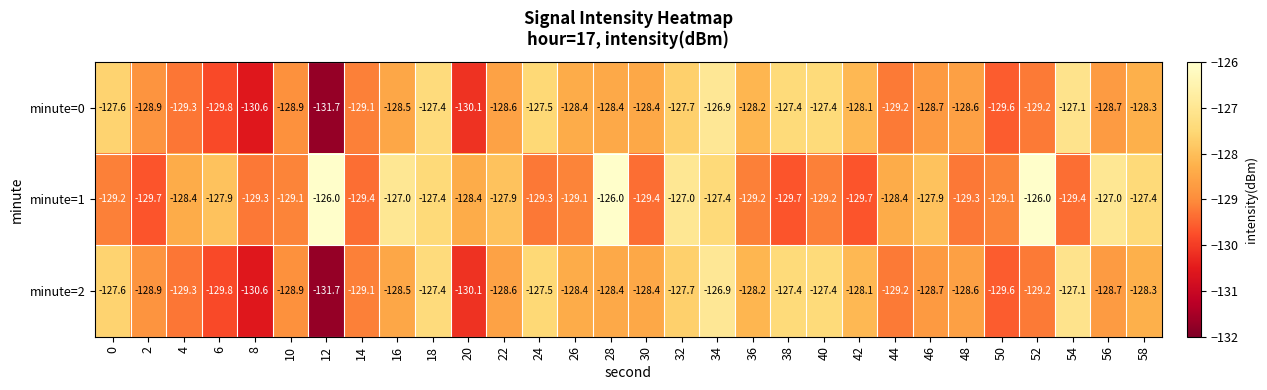

What is the minimum value shown in the chart?

-131.7